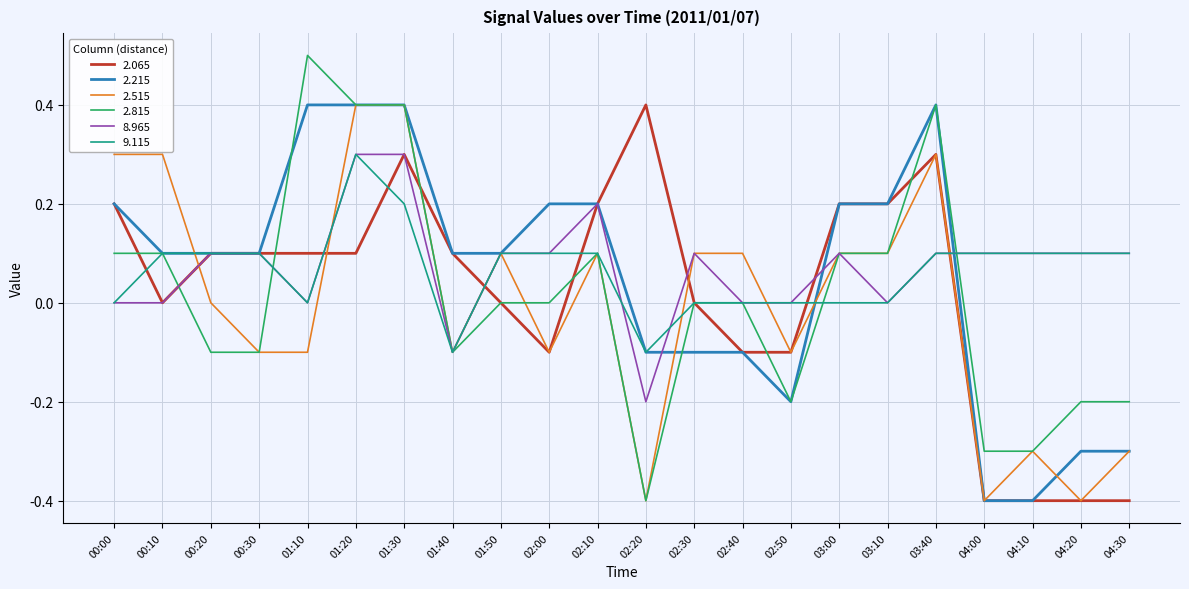

What is the total value across all series at 01:10?

0.9